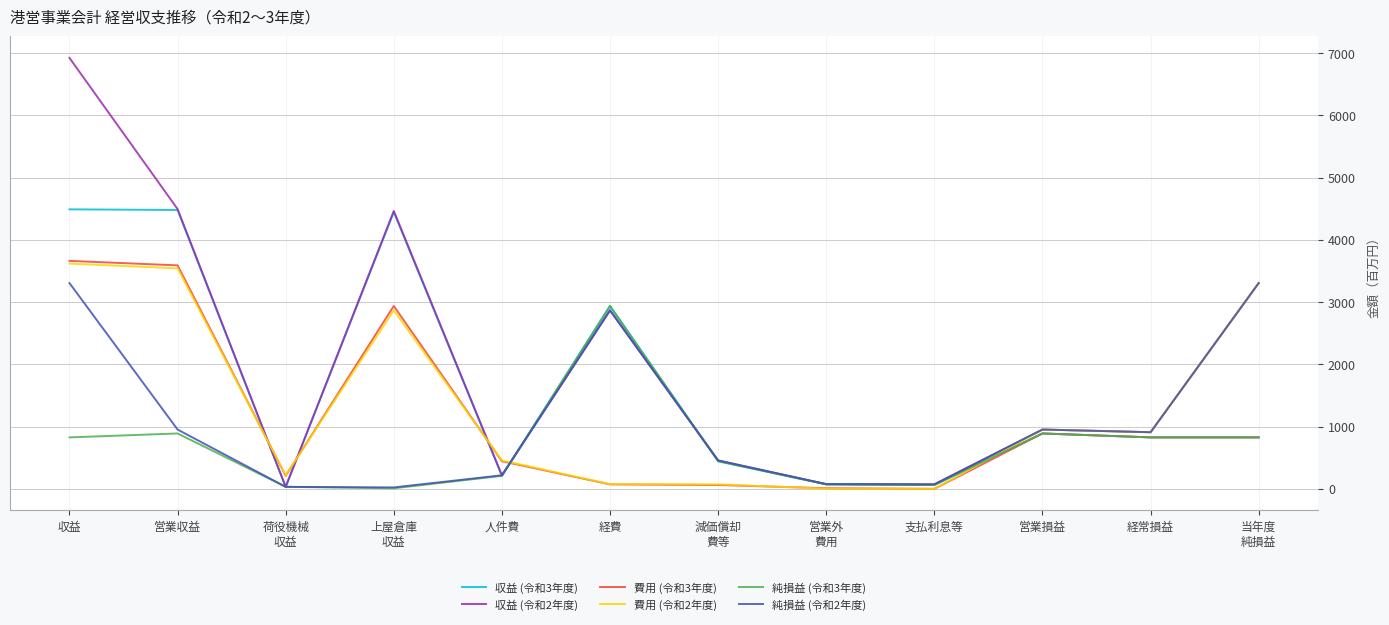

What is the difference between the maximum and second lowest values in the 収益 (令和3年度) series?

4429